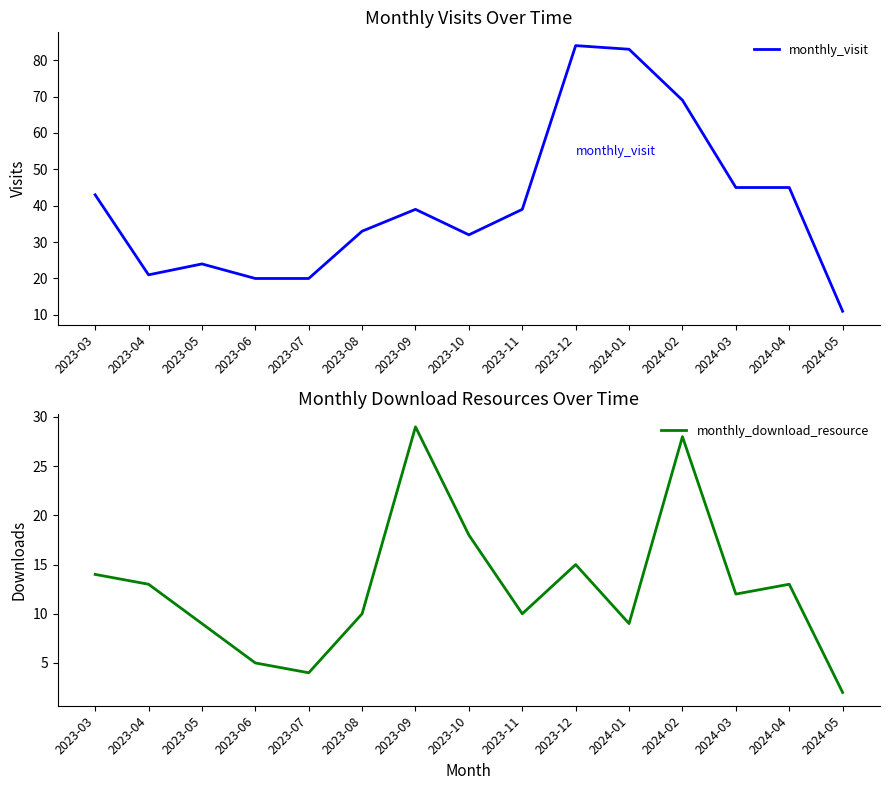

How many interior local peaks does the monthly_visit series have?

3